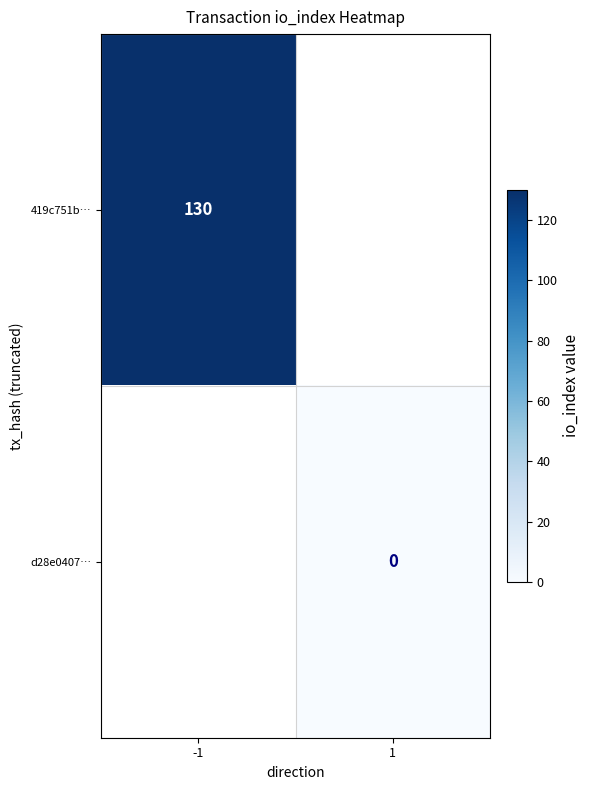

The value of 419c751b… at -1 is 130. True or false?

True